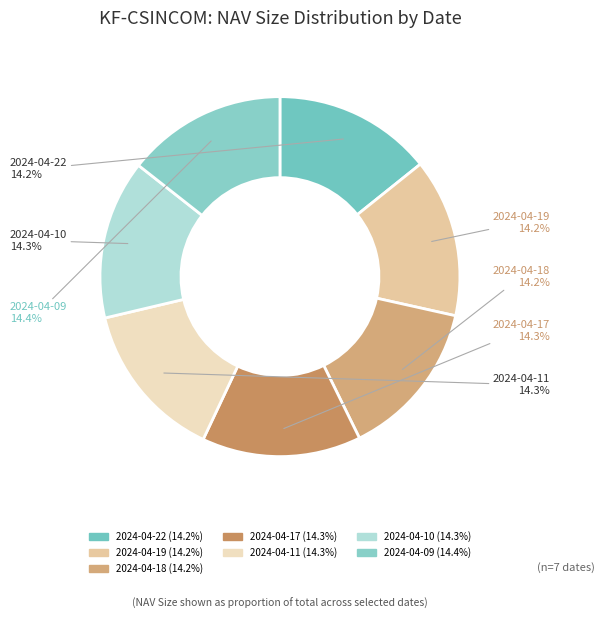

Combined, do 2024-04-19 and 2024-04-22 account for over 50%?

No